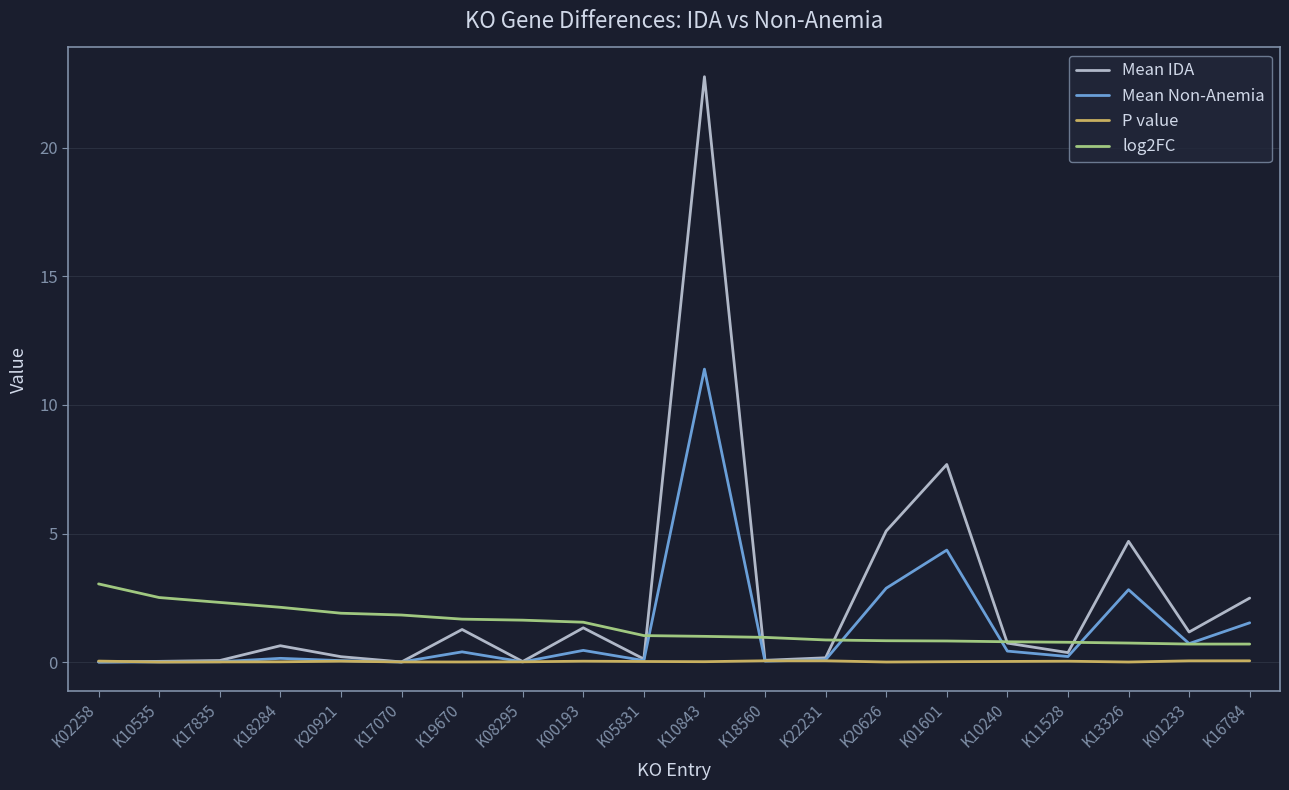

What are all the series names shown in the legend?

Mean IDA, Mean Non-Anemia, P value, log2FC